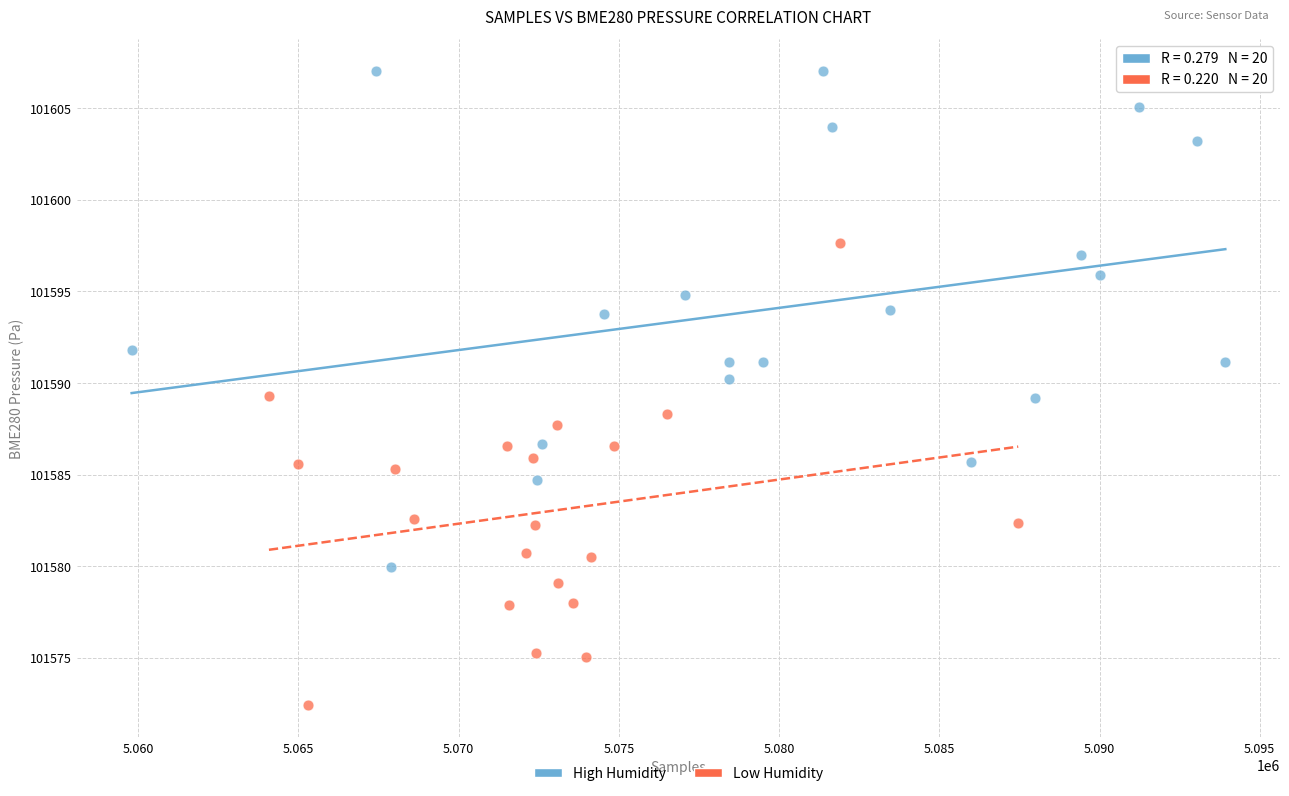

Which series has the widest spread of Y values?

High Humidity